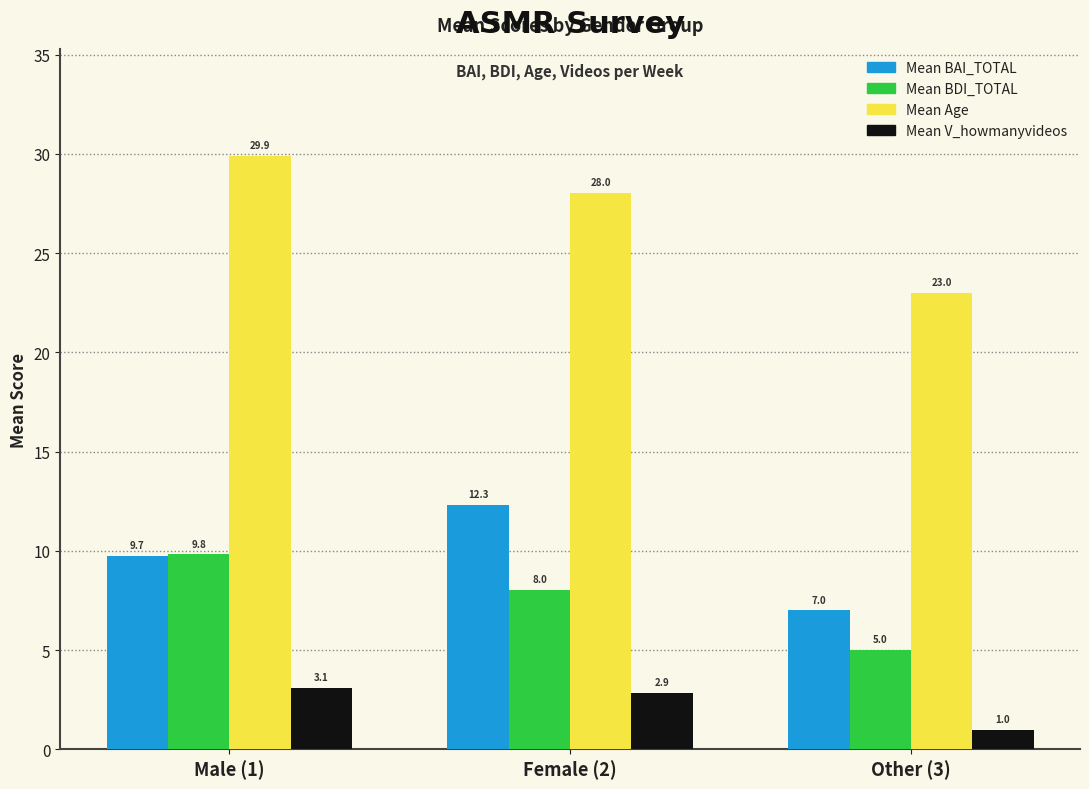

What is the value of the Mean BAI_TOTAL bar at the 1st from the left?

9.7